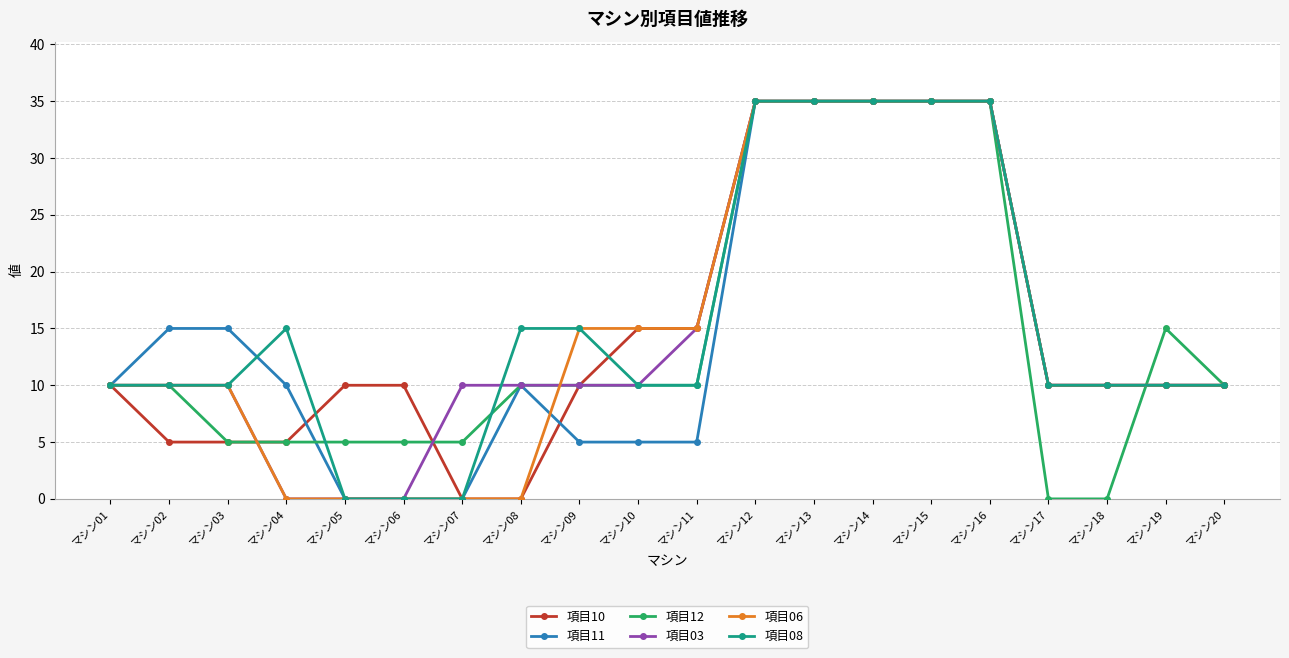

How many distinct data groups are displayed?

6